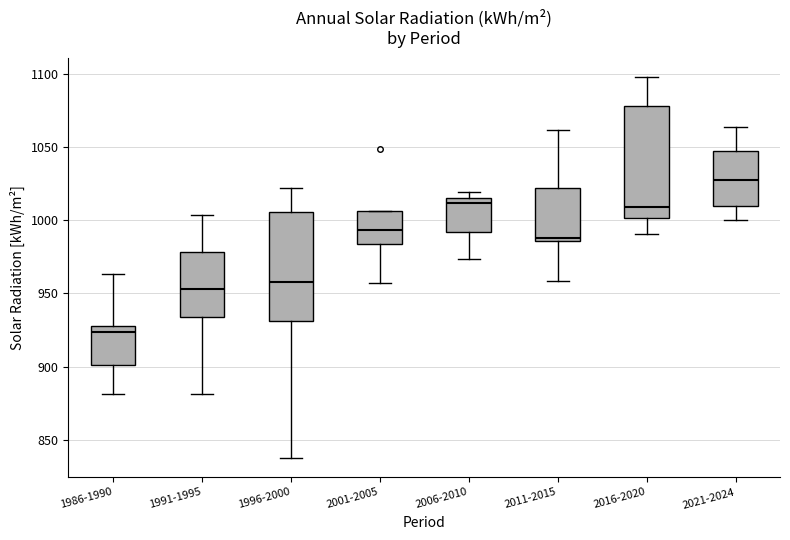

Which box's median line is the highest?

2021-2024